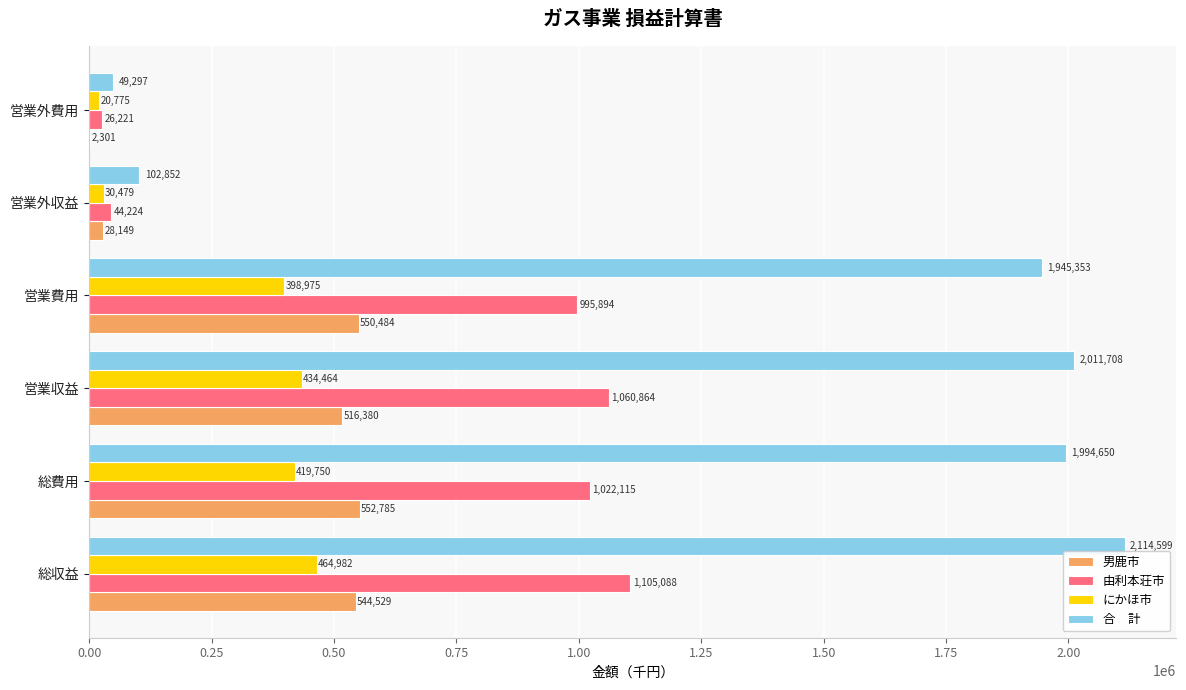

Which category has the highest value across all series?

総収益